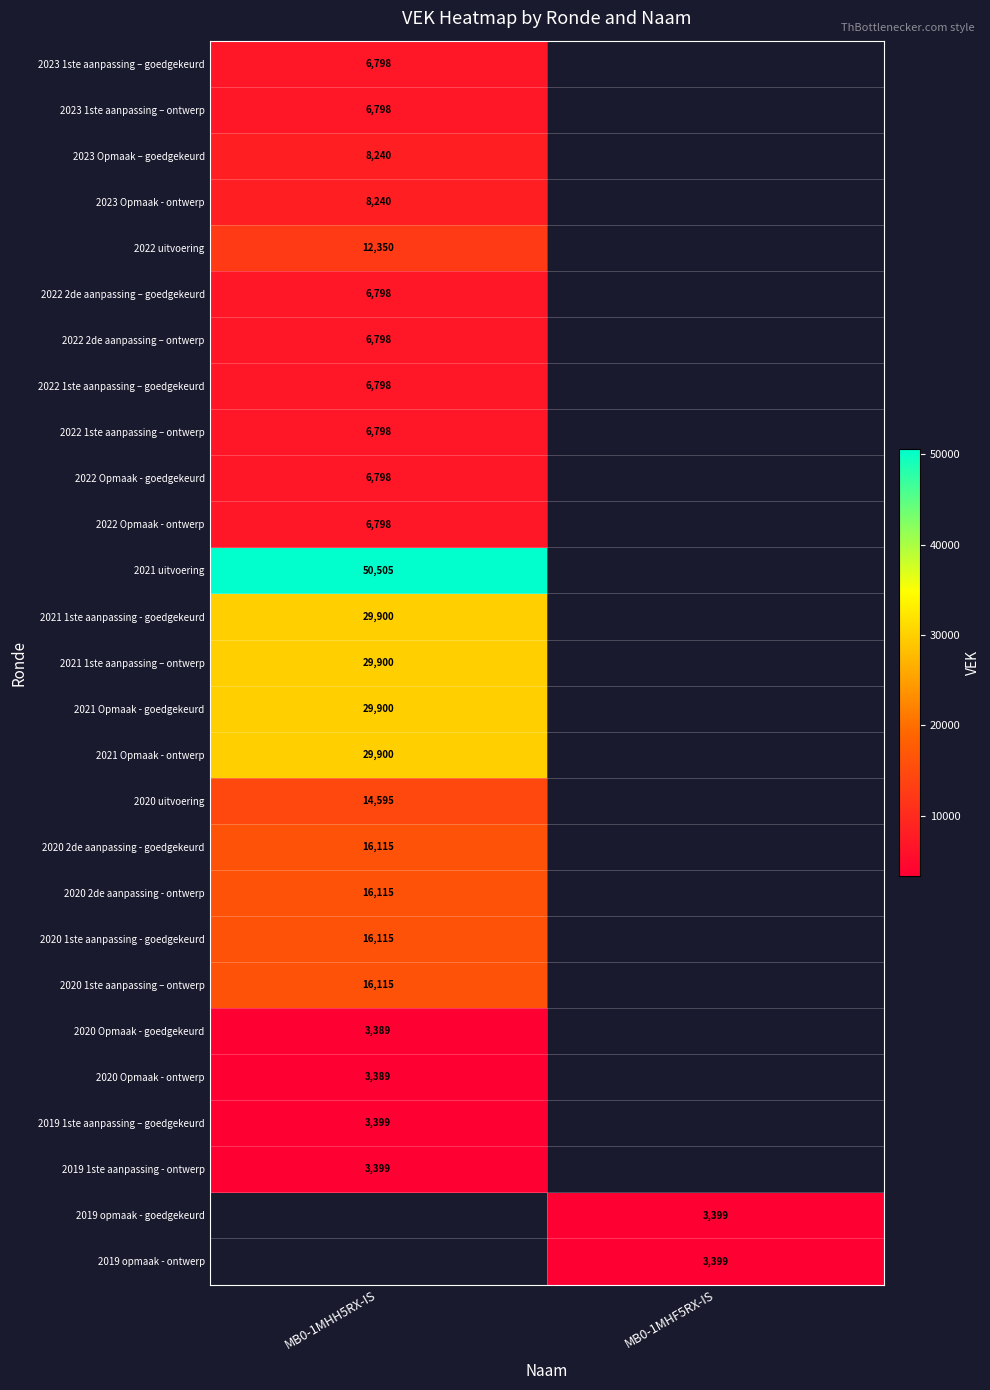

How many series are shown in this chart?

27